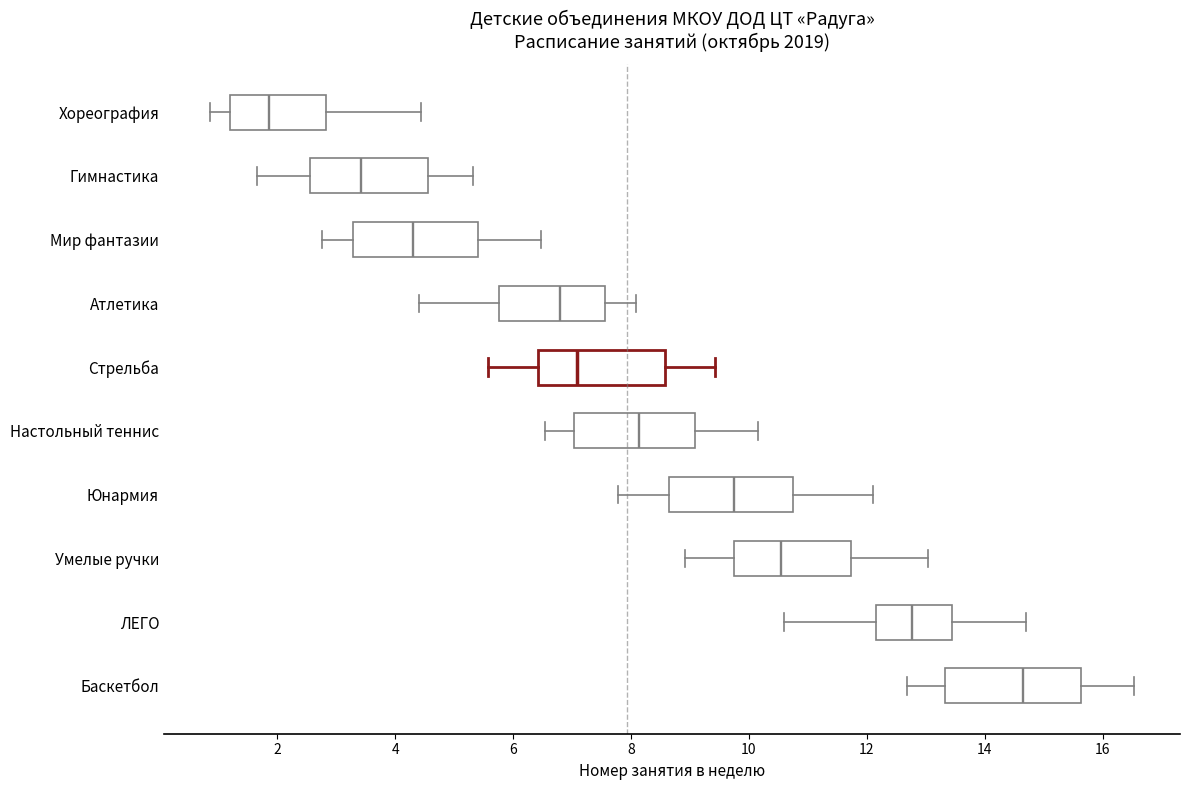

Where is the right edge of the box for Юнармия on the x-axis? The values are not printed on the chart, so give them approximately, as read against the axis.

10.8